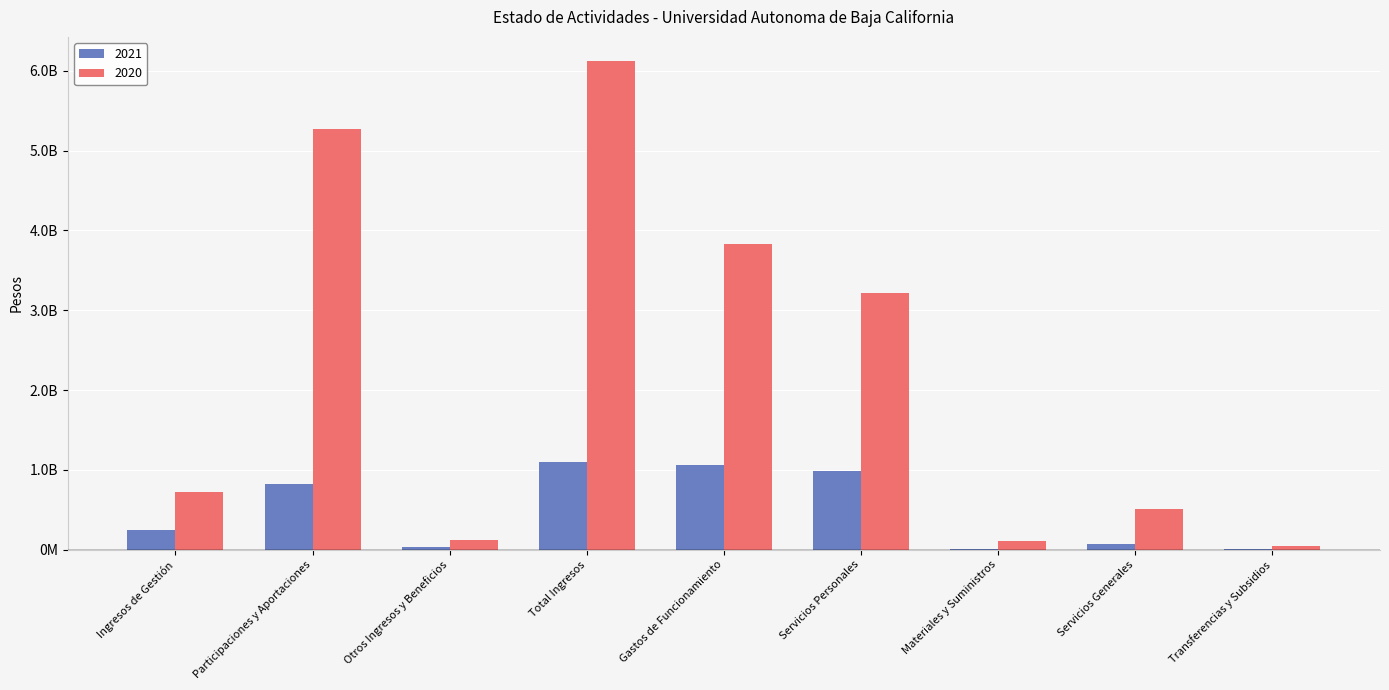

At which category does the chart reach its peak across all series?

Total Ingresos